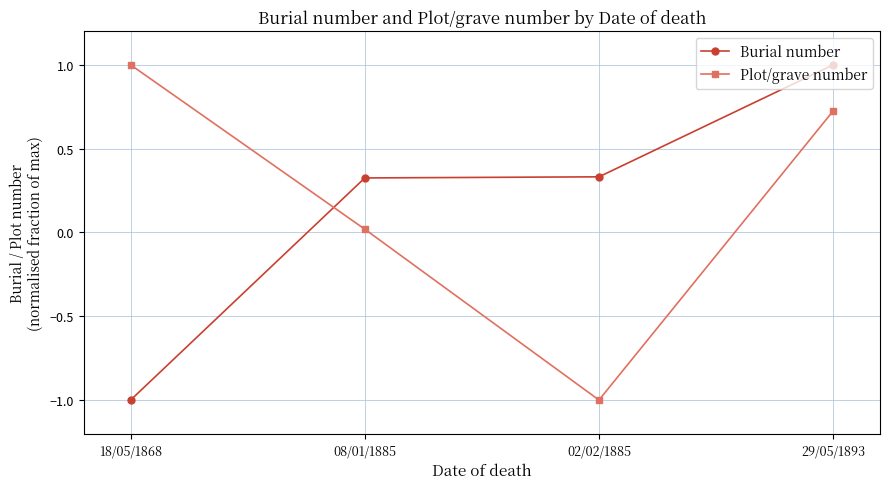

How many lines are shown in the chart?

2